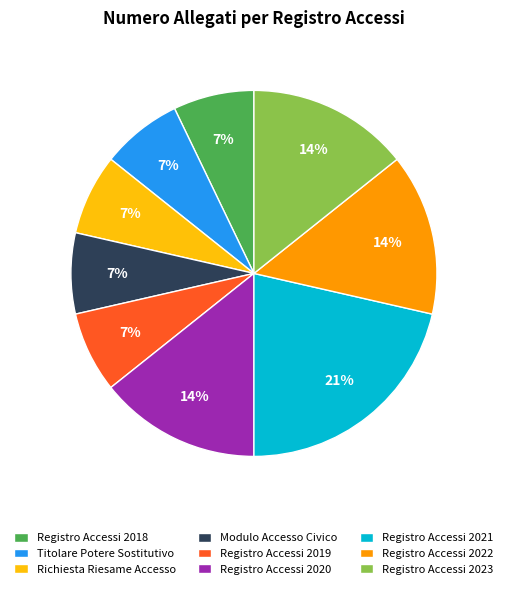

Count the number of slices in the pie.

9